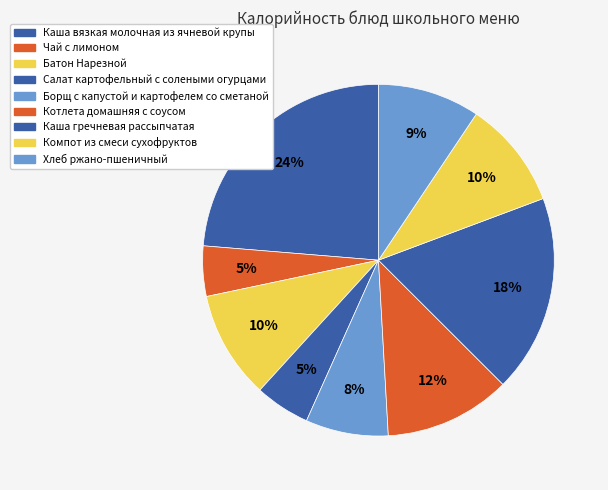

How many segments does this pie chart have?

9